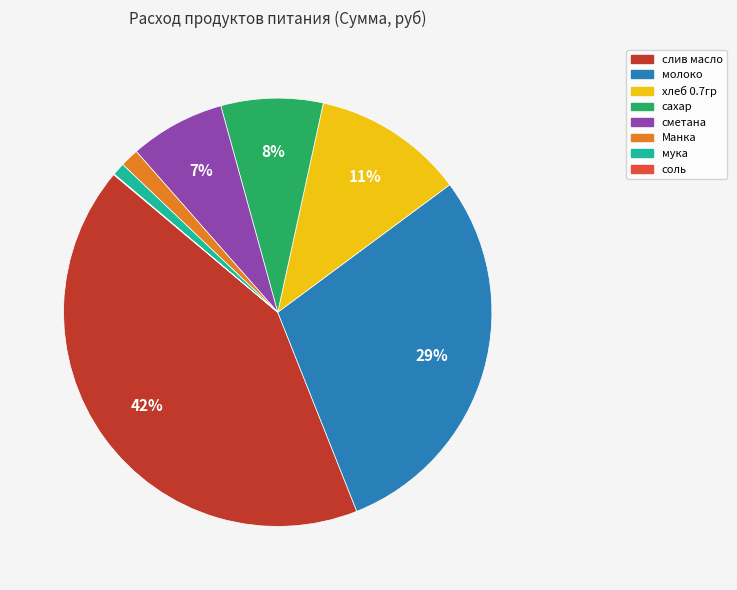

To the nearest percent, what percentage of the pie is хлеб 0.7гр?

11%